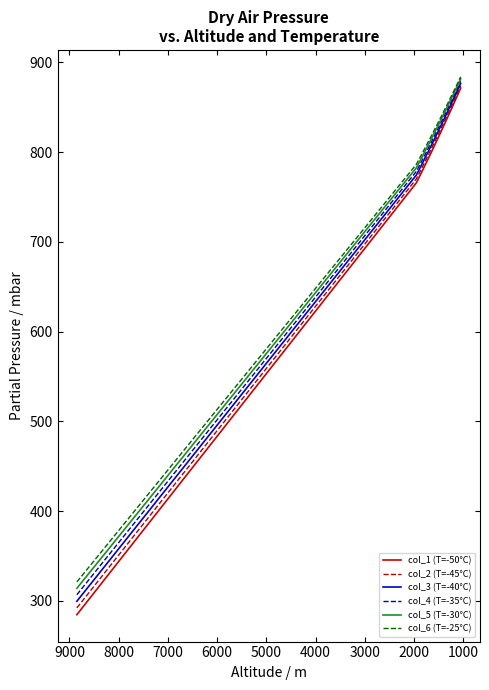

What is the difference between the highest and lowest values at 4000?

19.4